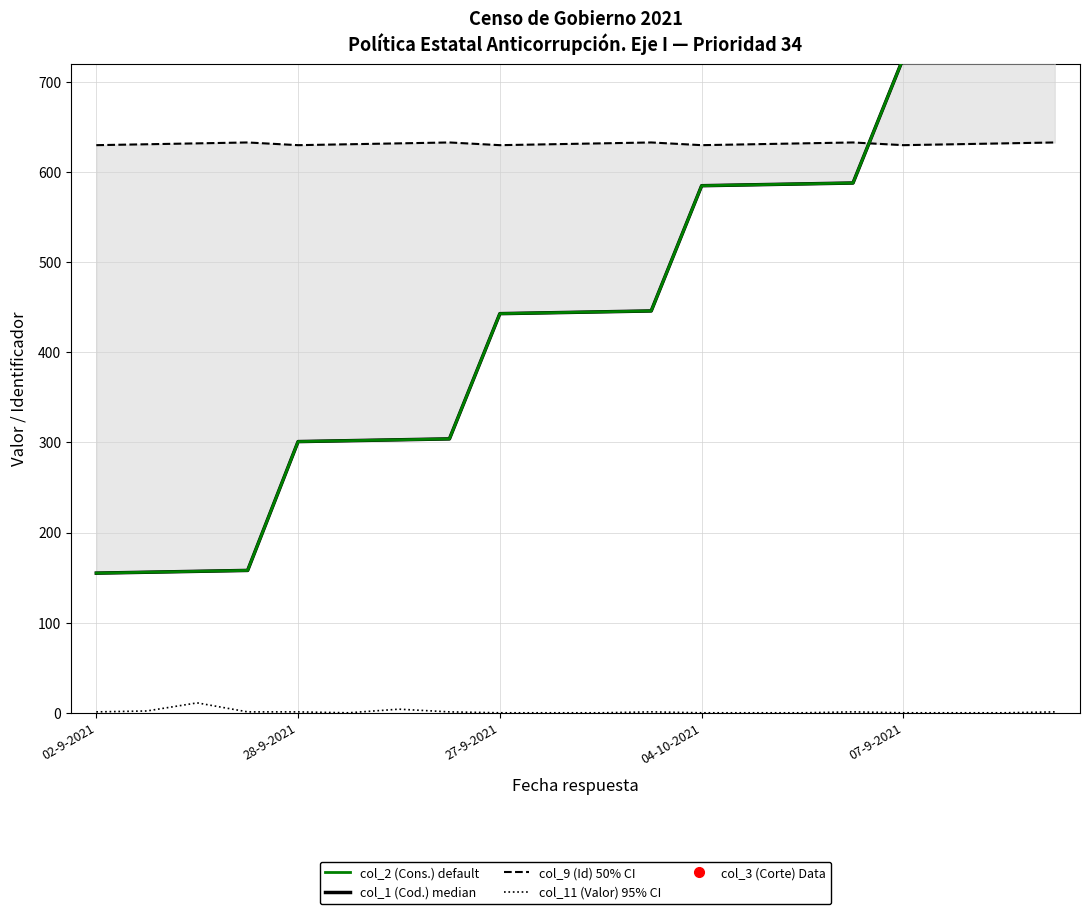

At which category does col_11 (Valor) reach its first local valley?

5